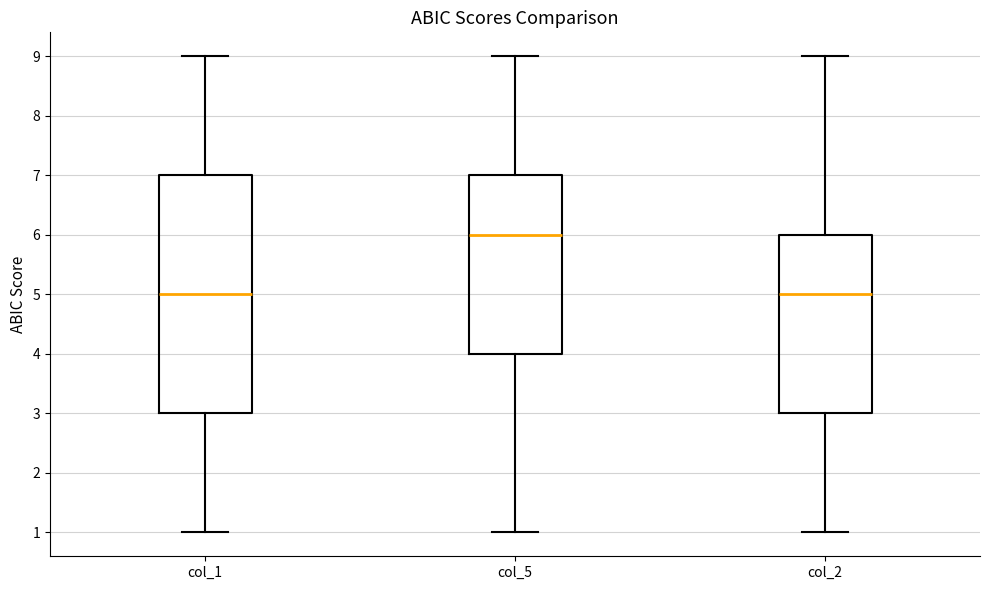

Reading left to right, transcribe this box plot: for each box, give where its median line is, the range the box spans, and where its two whiskers end, as read against the y-axis. The values are not printed on the chart, so give them approximately, as read against the axis.

col_1: median 5, box 3 to 7, whiskers 1 to 9
col_5: median 6, box 4 to 7, whiskers 1 to 9
col_2: median 5, box 3 to 6, whiskers 1 to 9